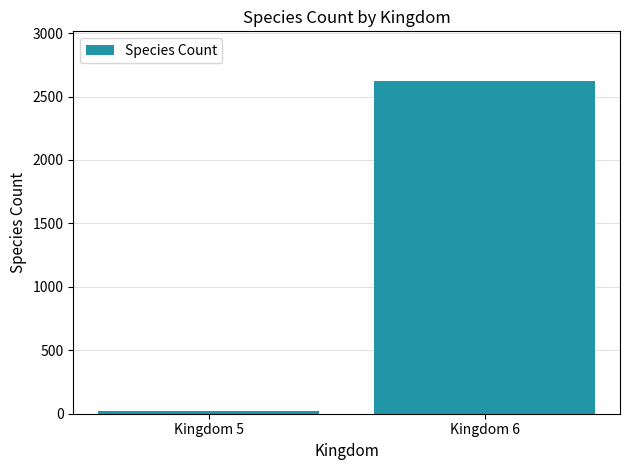

Between Kingdom 5 and Kingdom 6, which is larger?

Kingdom 6